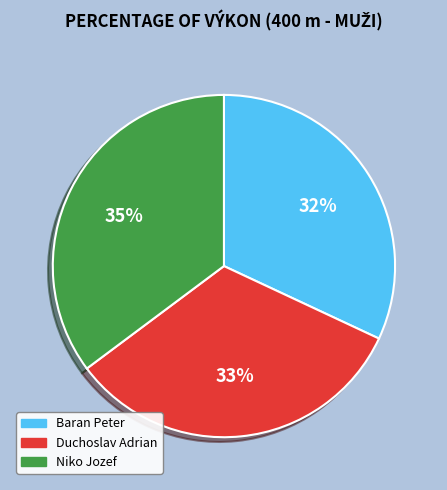

Approximately how many times larger is the value at Duchoslav Adrian compared to Baran Peter?

1.0